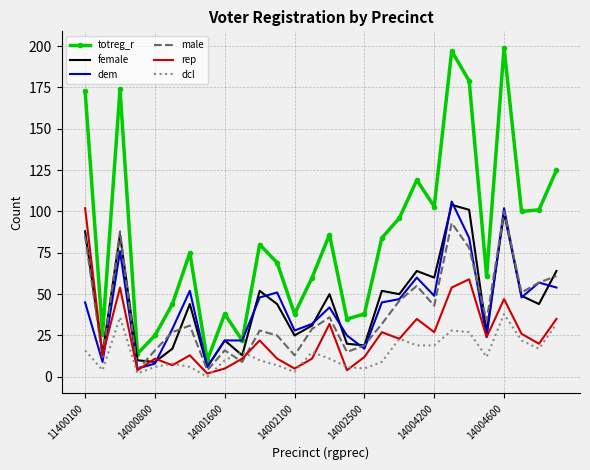

True or false: male and totreg_r intersect in this chart.

False